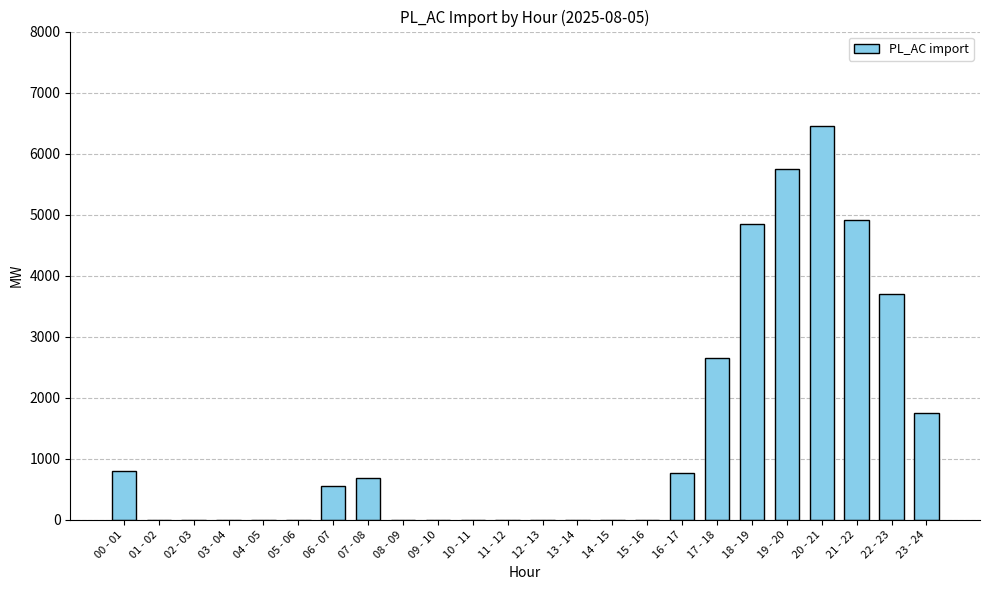

What is the average value?

1370